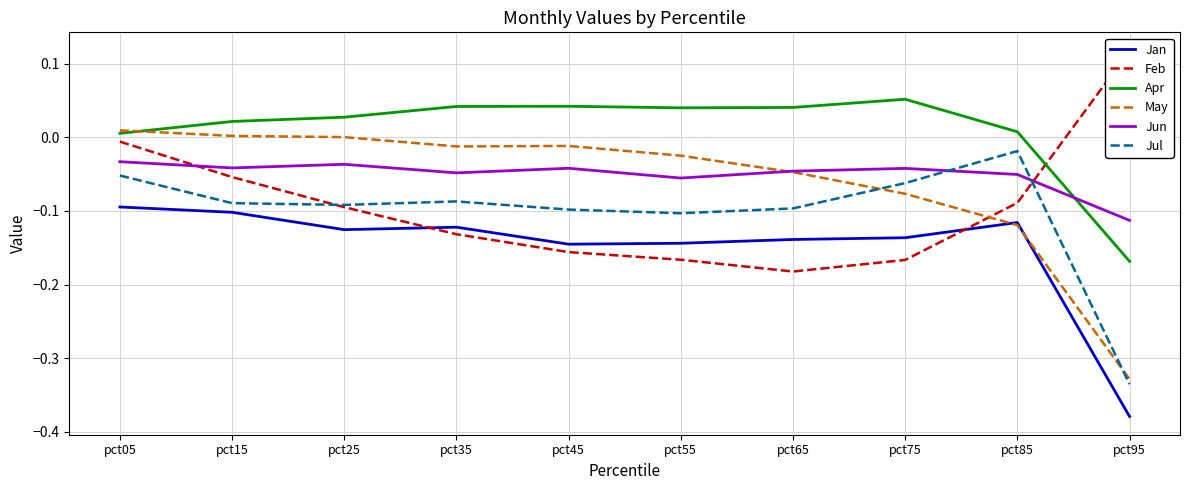

Does the chart display data point markers on the line(s)?

No